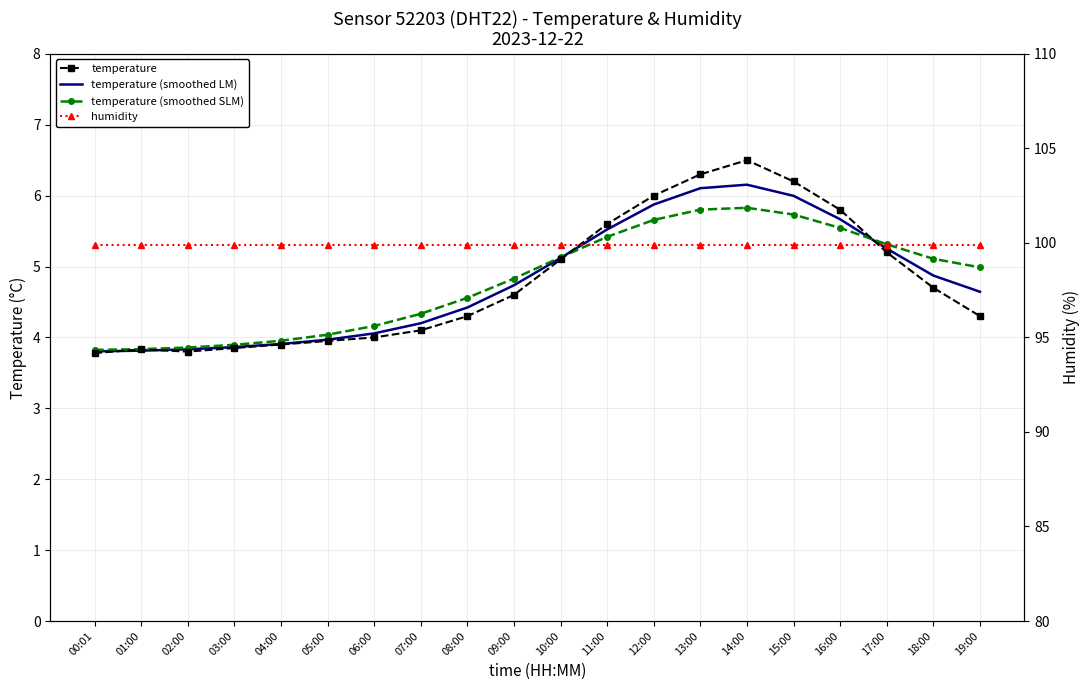

Is it true that temperature (smoothed LM) equals 6.2 at 00:01?

False